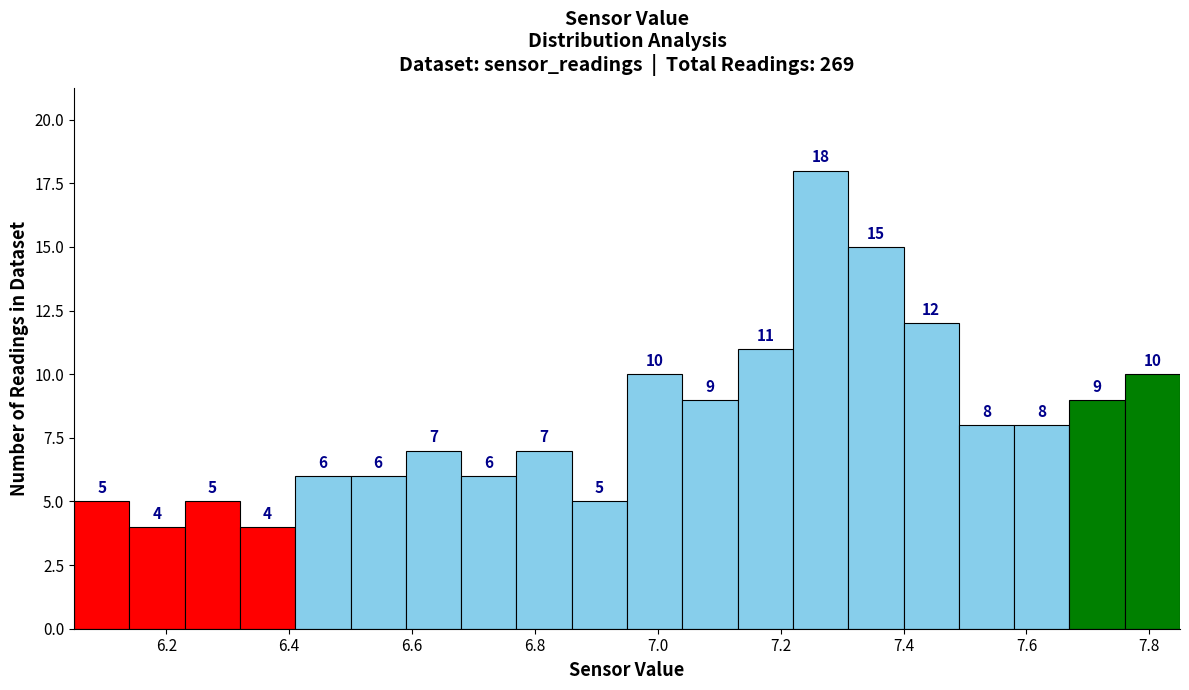

Over which range of the x-axis is the bar tallest?

7.22 to 7.31